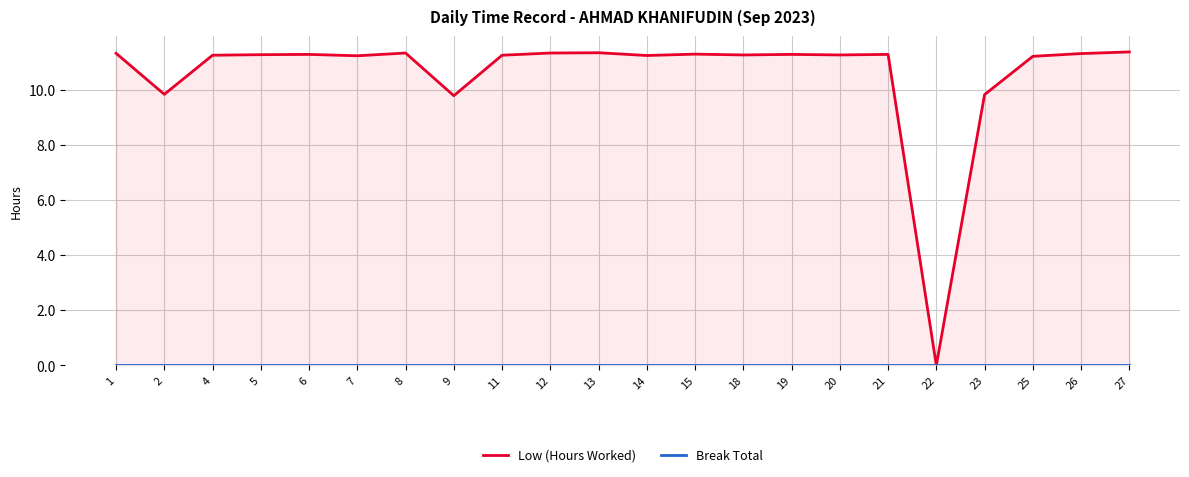

The Low (Hours Worked) series shows 11.3 at 6. True or false?

True